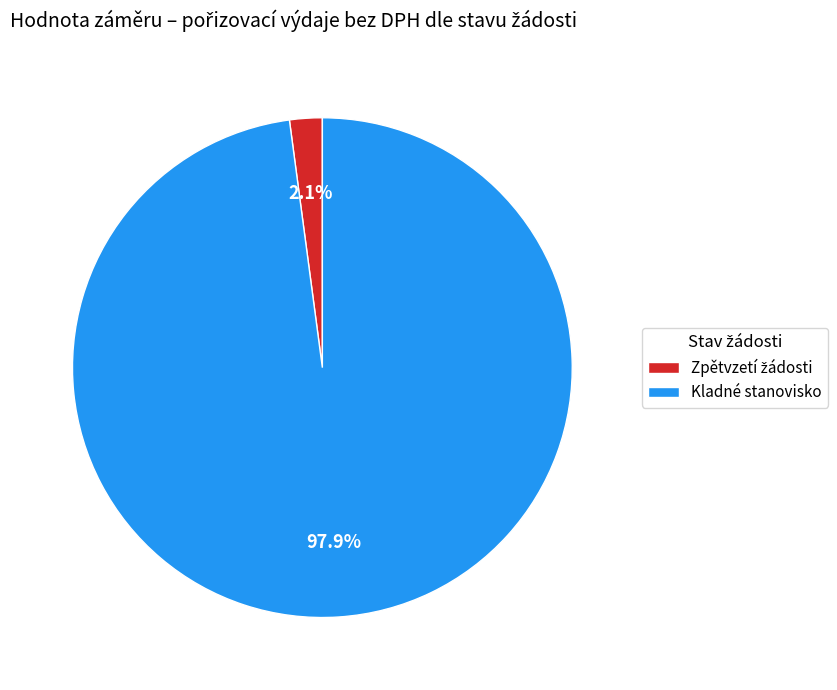

What is the majority slice?

Kladné stanovisko